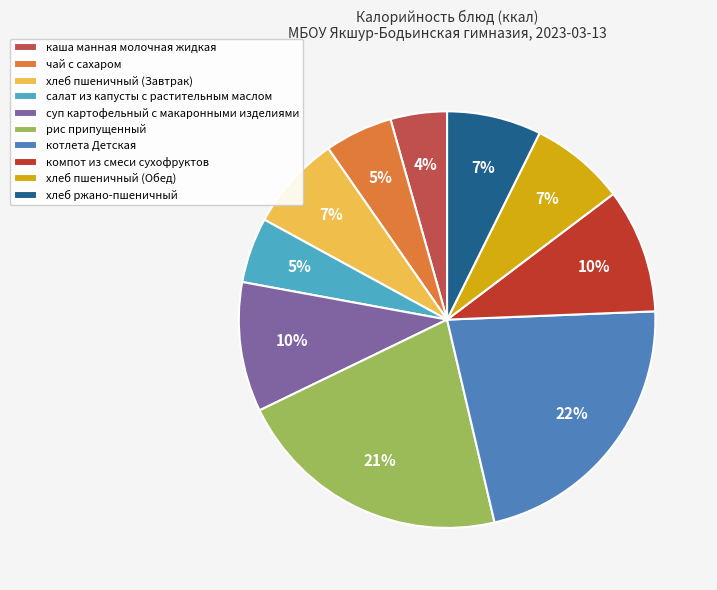

Combined, do хлеб пшеничный (Завтрак) and каша манная молочная жидкая account for over 50%?

No